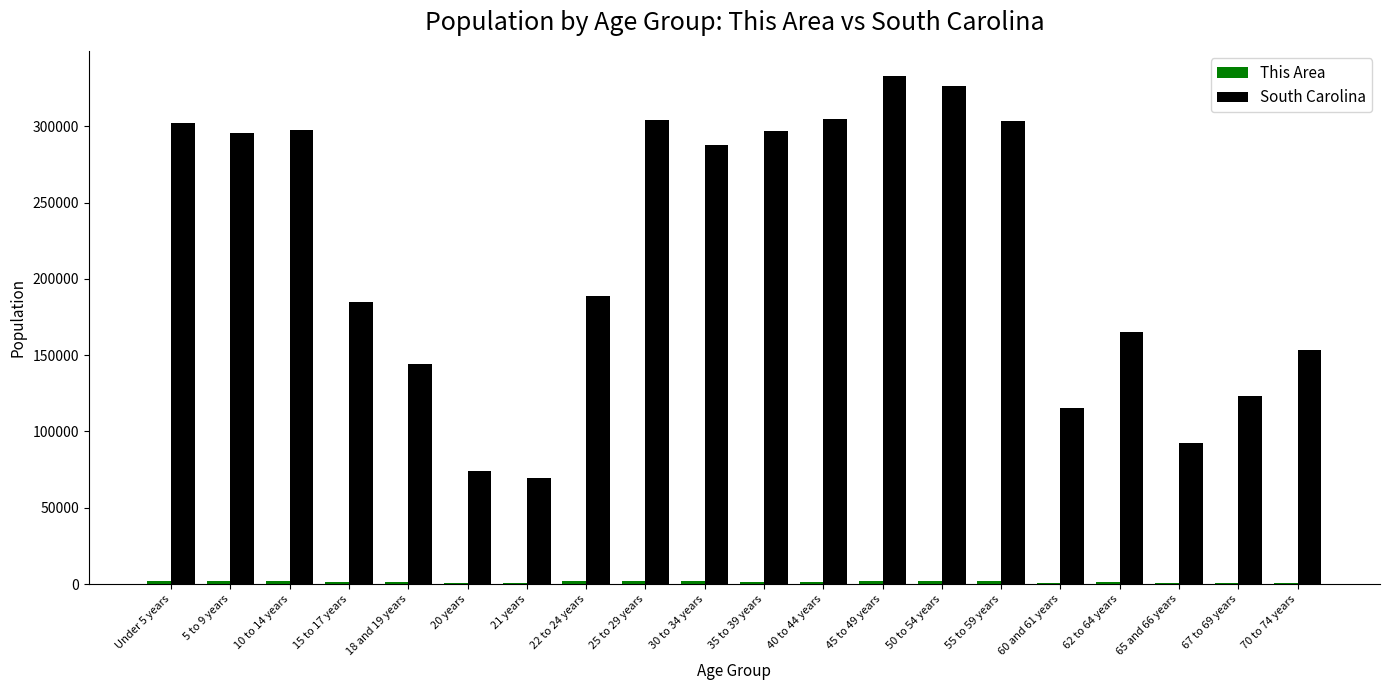

What is the highest value of the South Carolina series?

332766